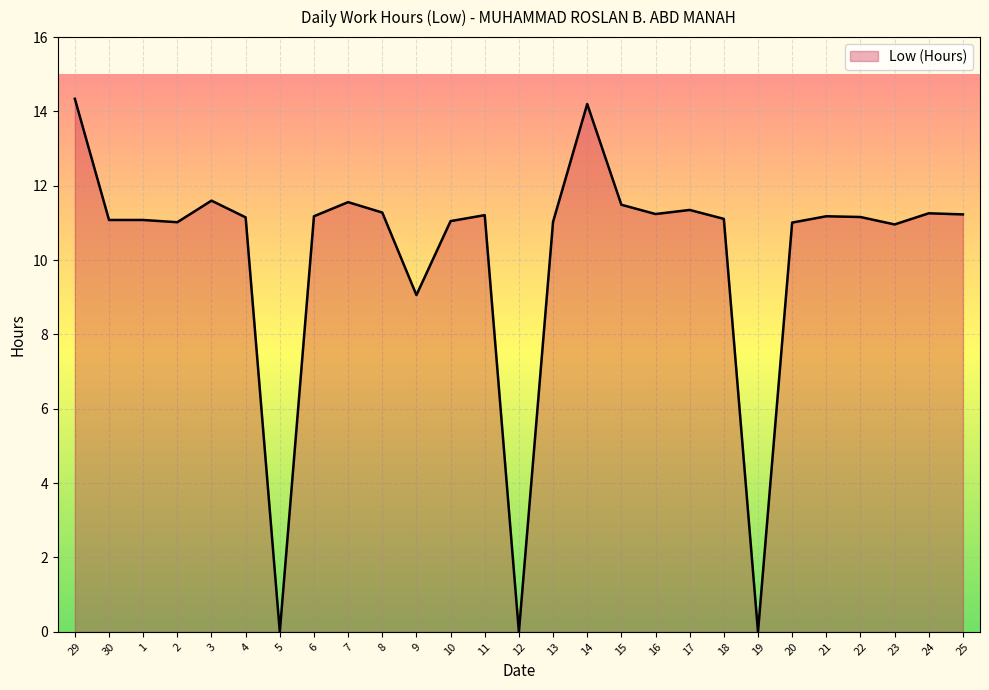

What is the difference between the values at 16 and 17?

0.1